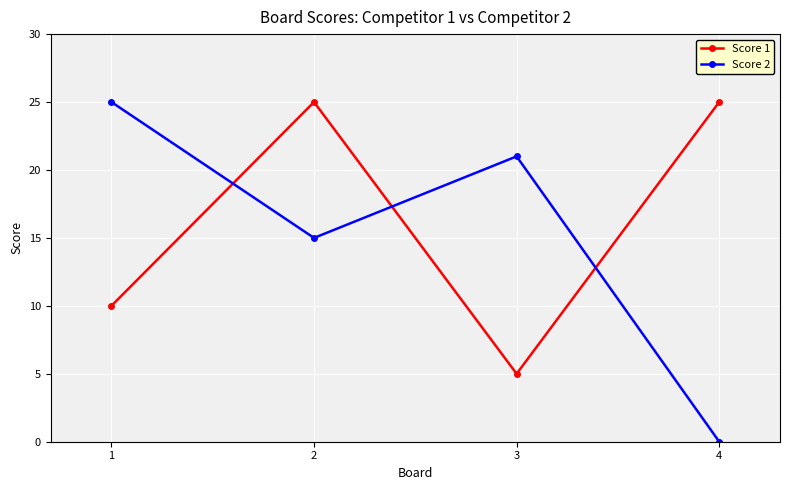

What are all the series names shown in the legend?

Score 1, Score 2